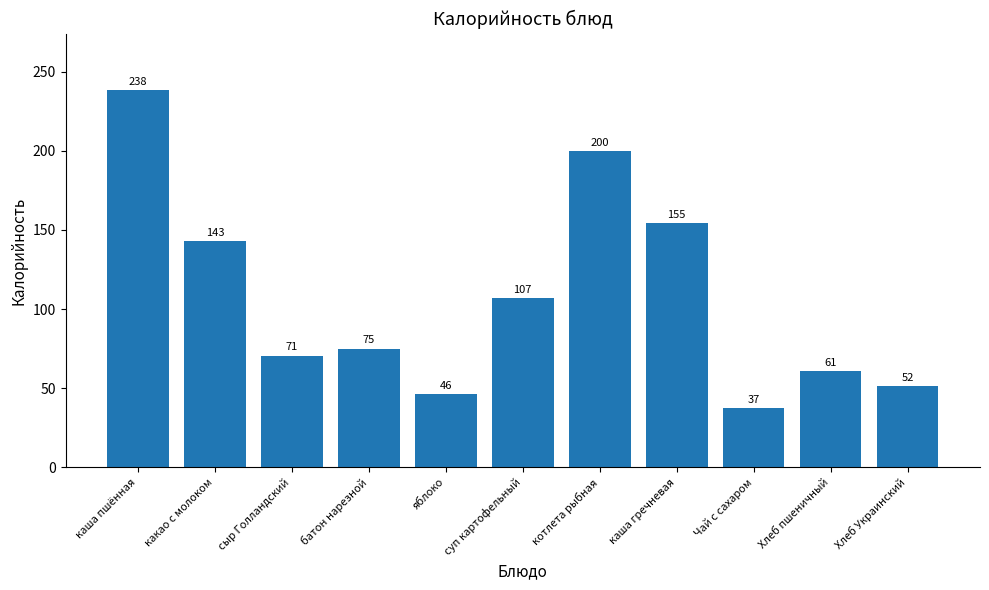

Rank the categories by value from highest to lowest.

каша пшённая, котлета рыбная, каша гречневая, какао с молоком, суп картофельный, батон нарезной, сыр Голландский, Хлеб пшеничный, Хлеб Украинский, яблоко, Чай с сахаром